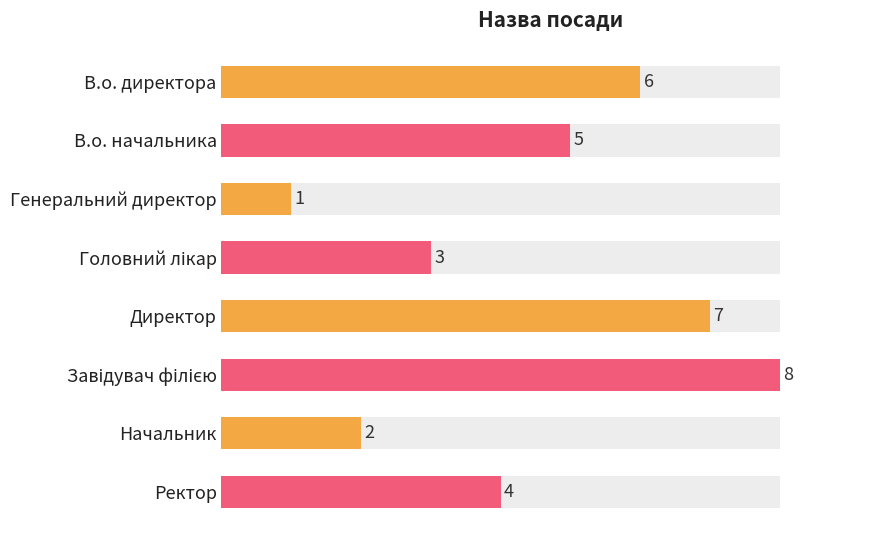

How many values are between 3 and 7?

5